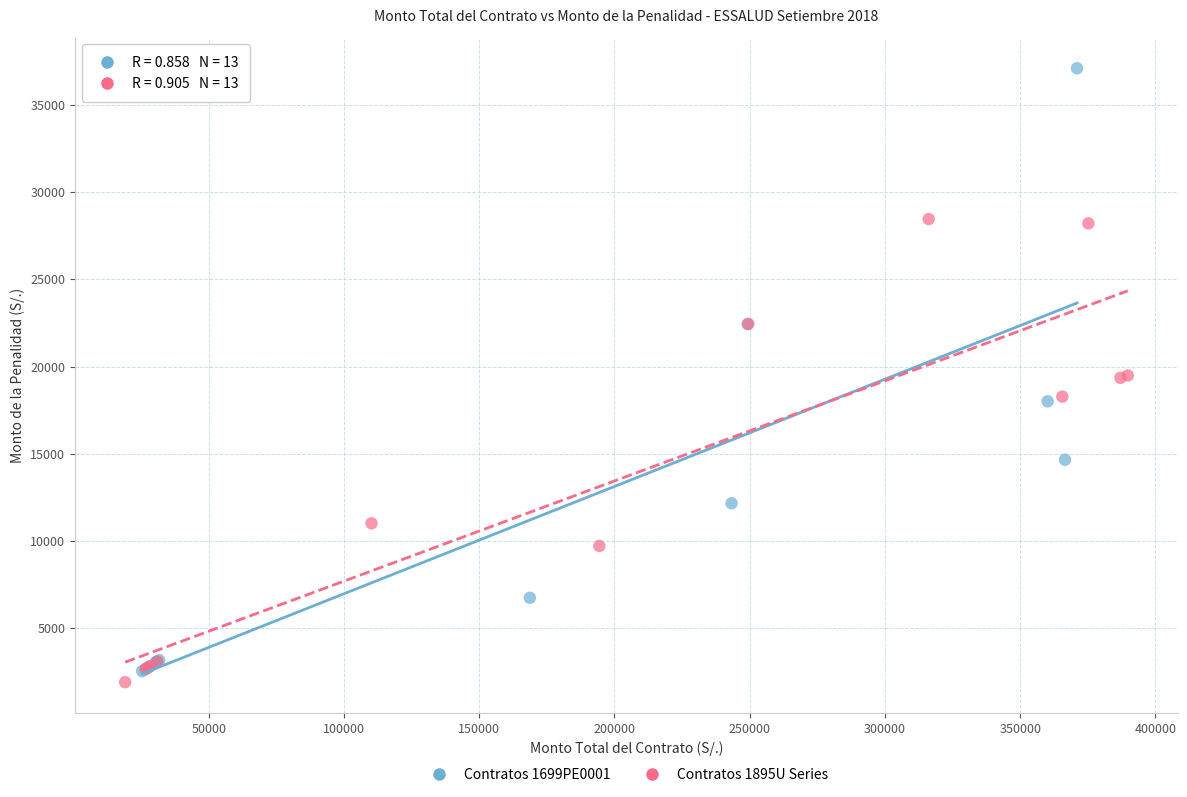

Which series has the widest spread of Y values?

Contratos 1699PE0001